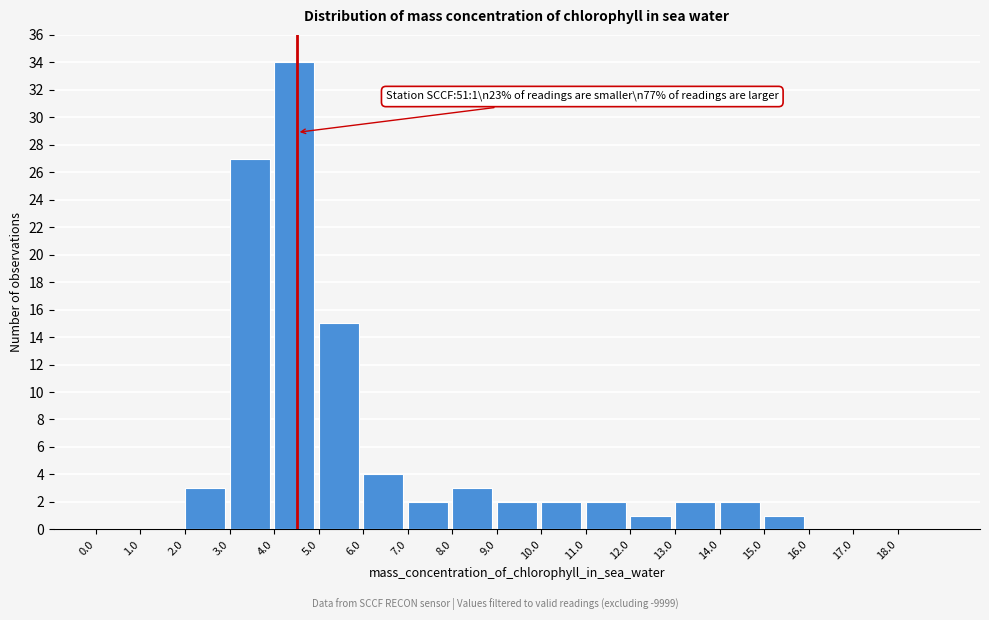

Which range on the x-axis has the tallest bar?

4 to 5